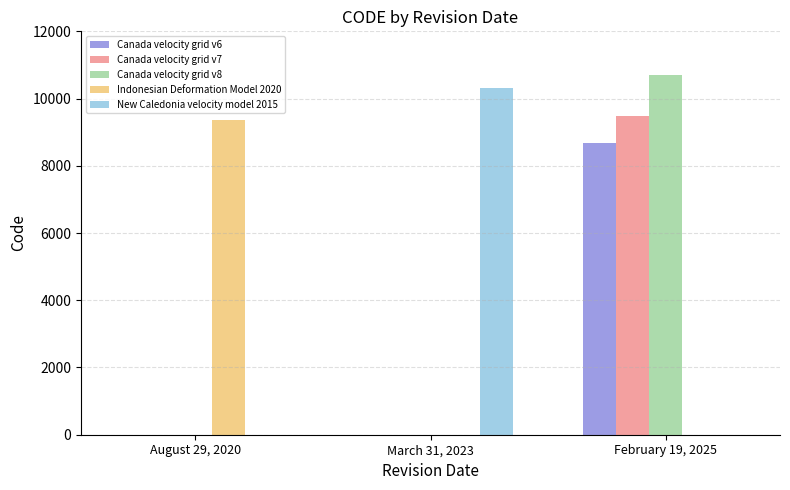

Reading left to right, extract all data points from this chart.

Canada velocity grid v6: 0	0	8676
Canada velocity grid v7: 0	0	9483
Canada velocity grid v8: 0	0	10707
Indonesian Deformation Model 2020: 9375	0	0
New Caledonia velocity model 2015: 0	10323	0